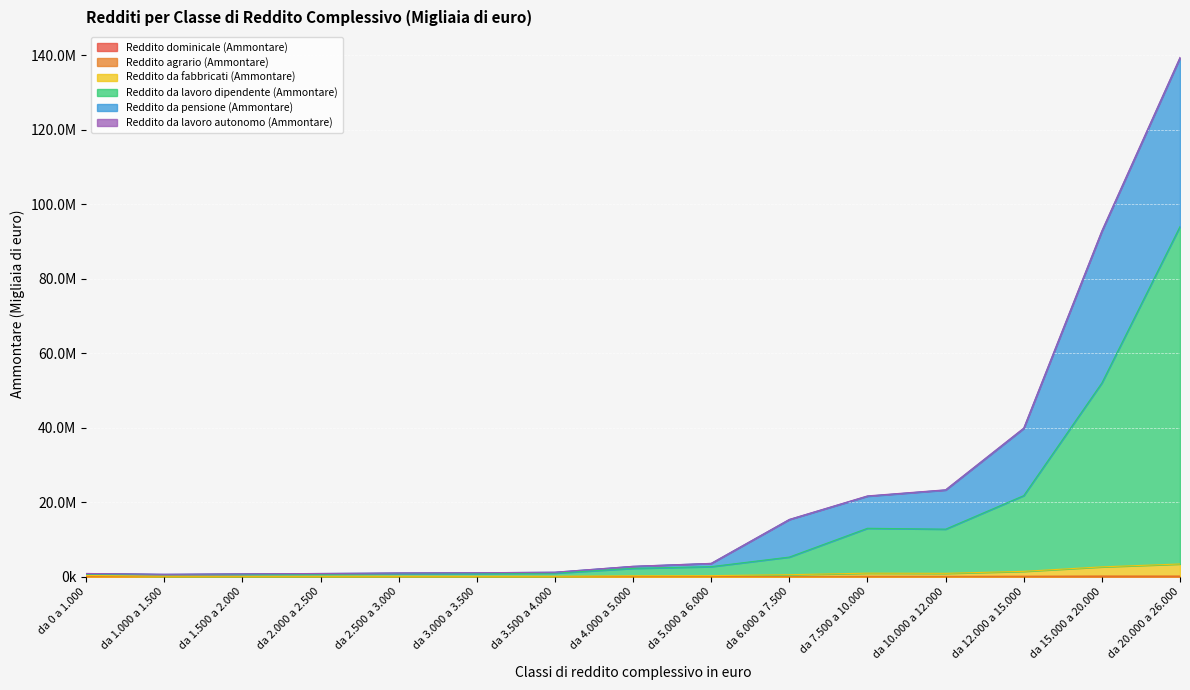

At which category does the chart reach its peak across all series?

da 20.000 a 26.000